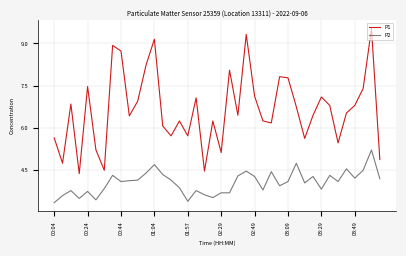

What is the greatest value displayed?

9.5